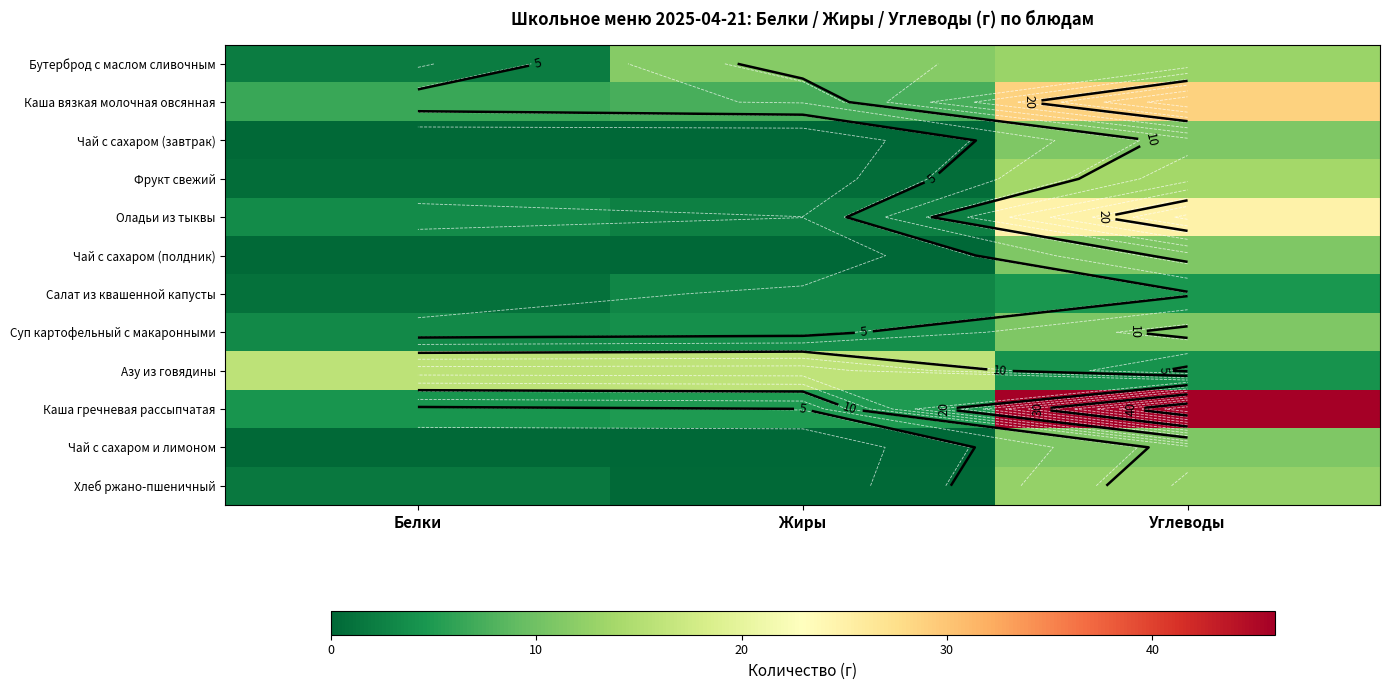

How many series are shown in this chart?

12